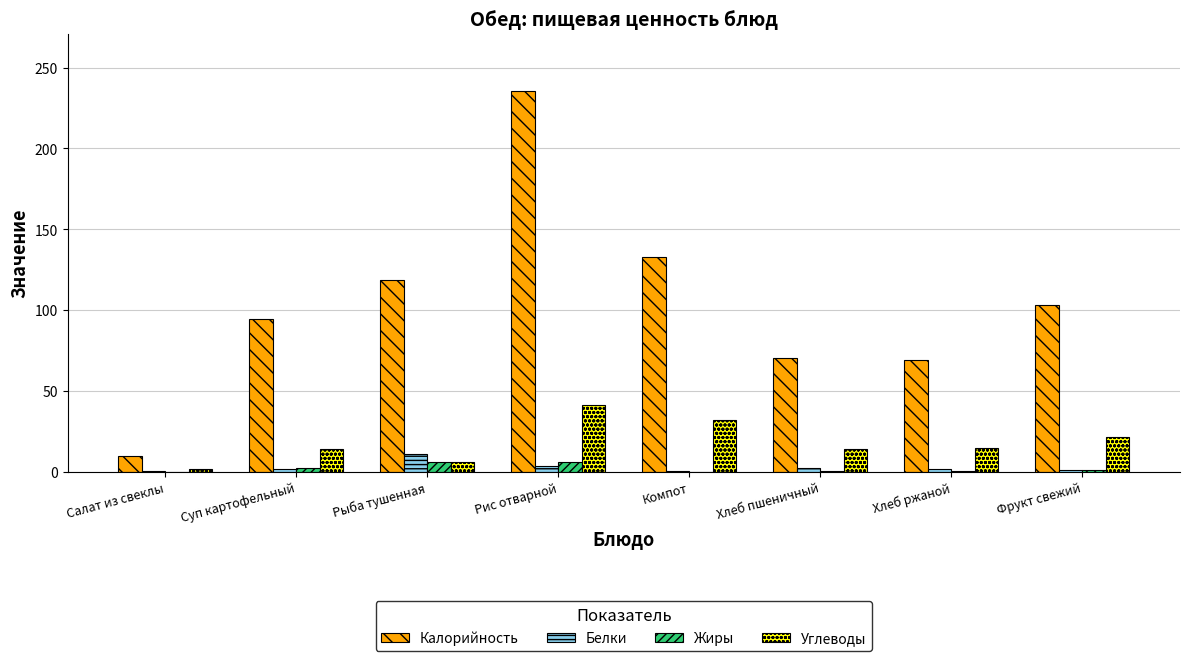

What is the total value across all series at Хлеб ржаной?

85.8